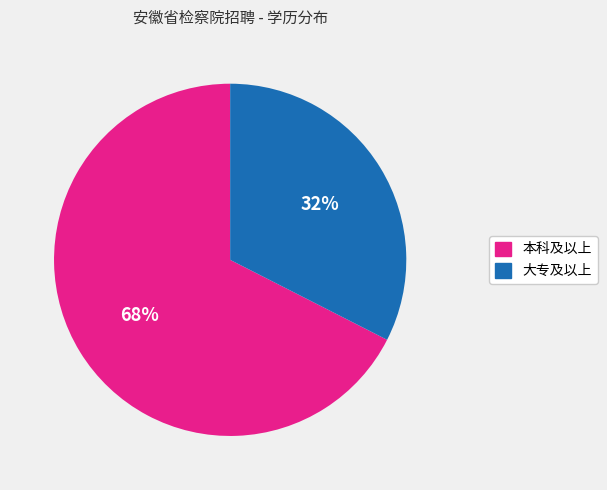

Is the sum of 本科及以上 and 大专及以上 greater than half?

Yes